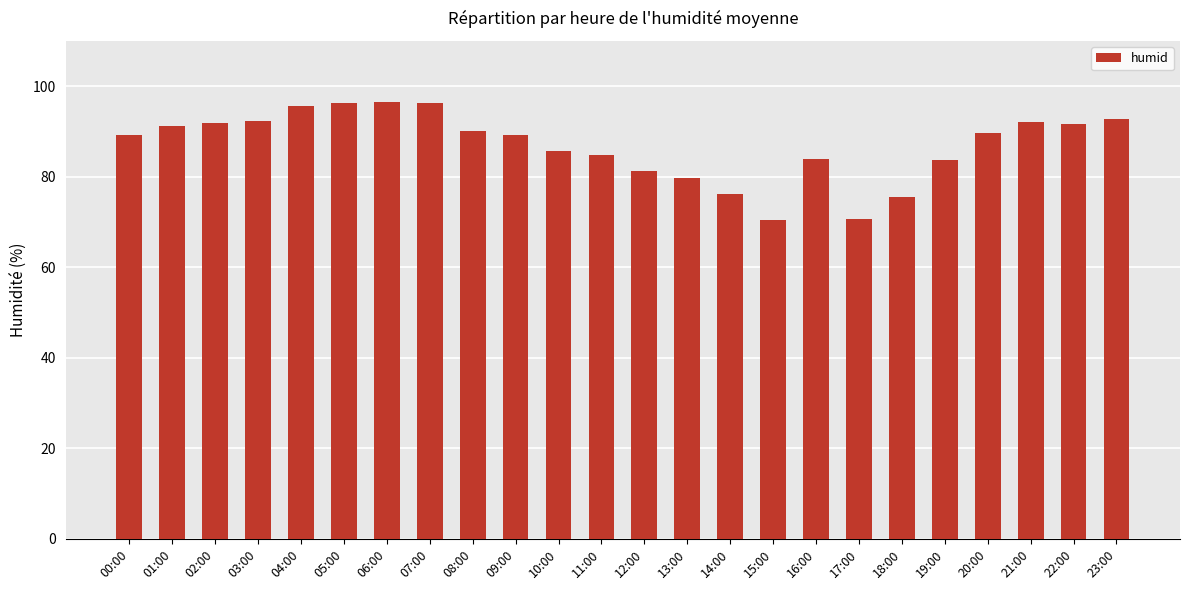

What is the smallest value displayed?

70.4